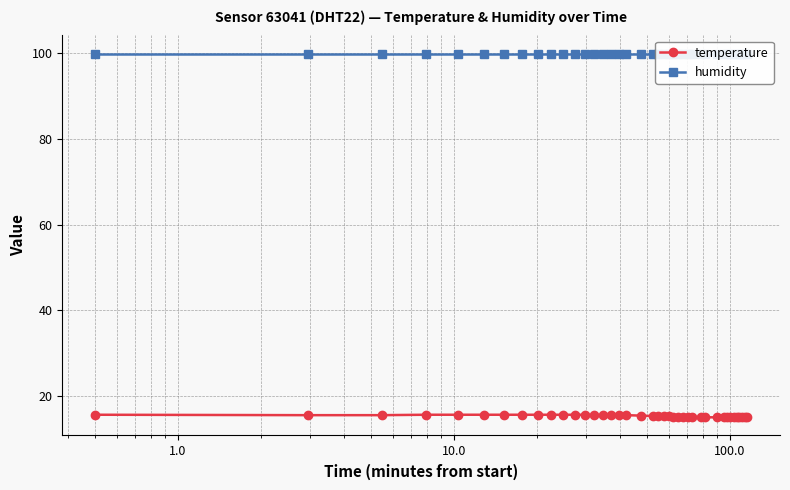

True or false: temperature has more than 1 interior local peaks.

True